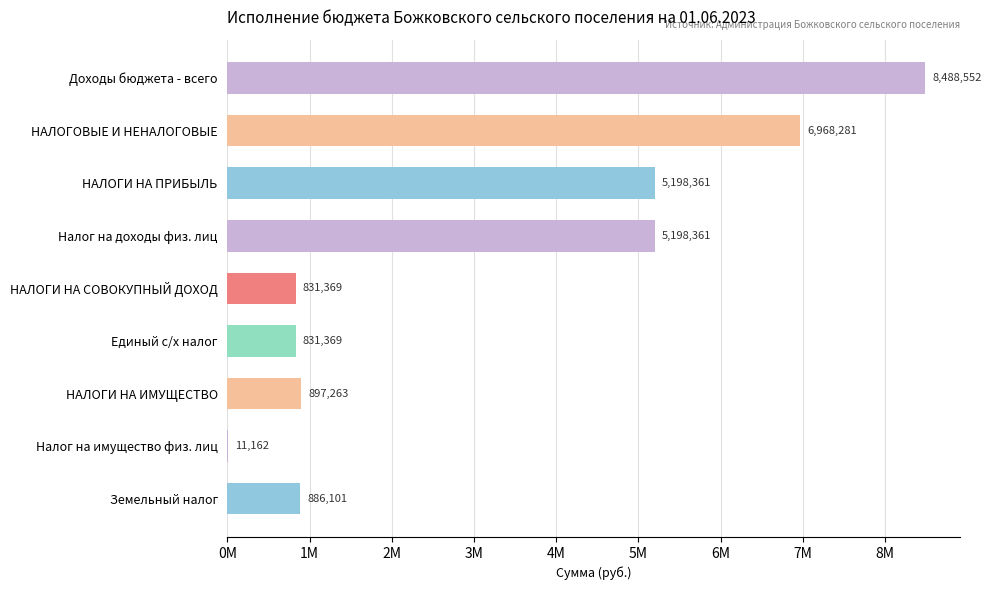

Are the bars horizontal?

Yes